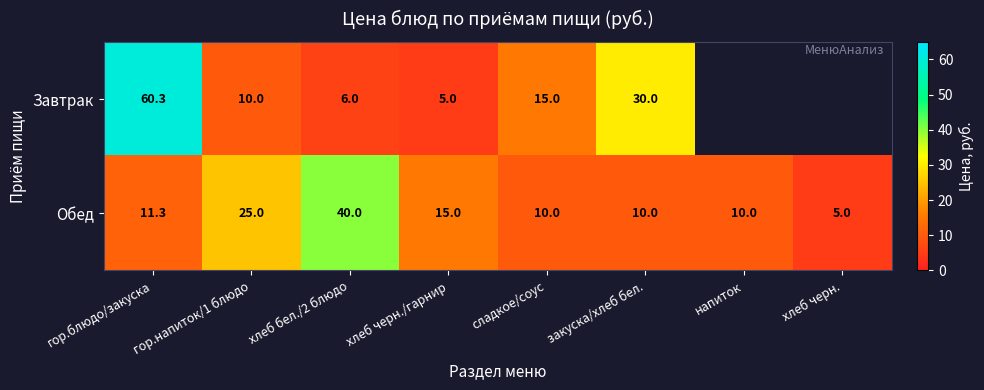

True or false: Обед has a value of 15.4 at гор.блюдо/закуска.

False